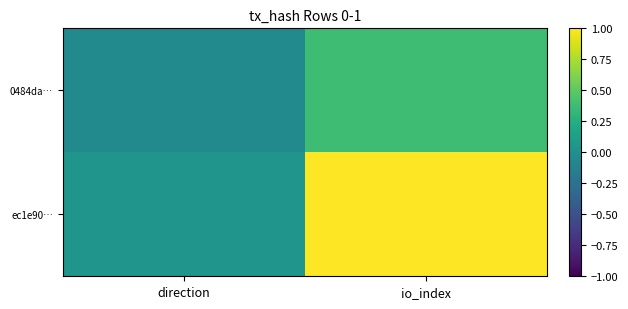

Which has a higher value, io_index or direction?

io_index